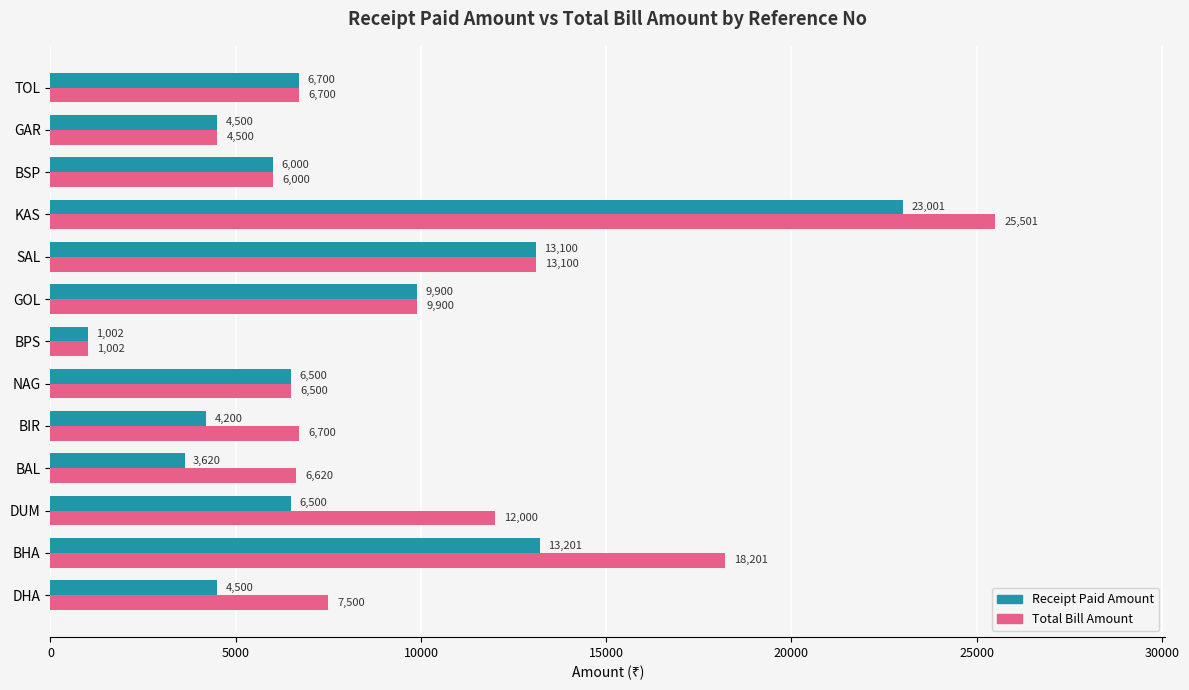

What is the difference between the highest and lowest values at DHA?

3000